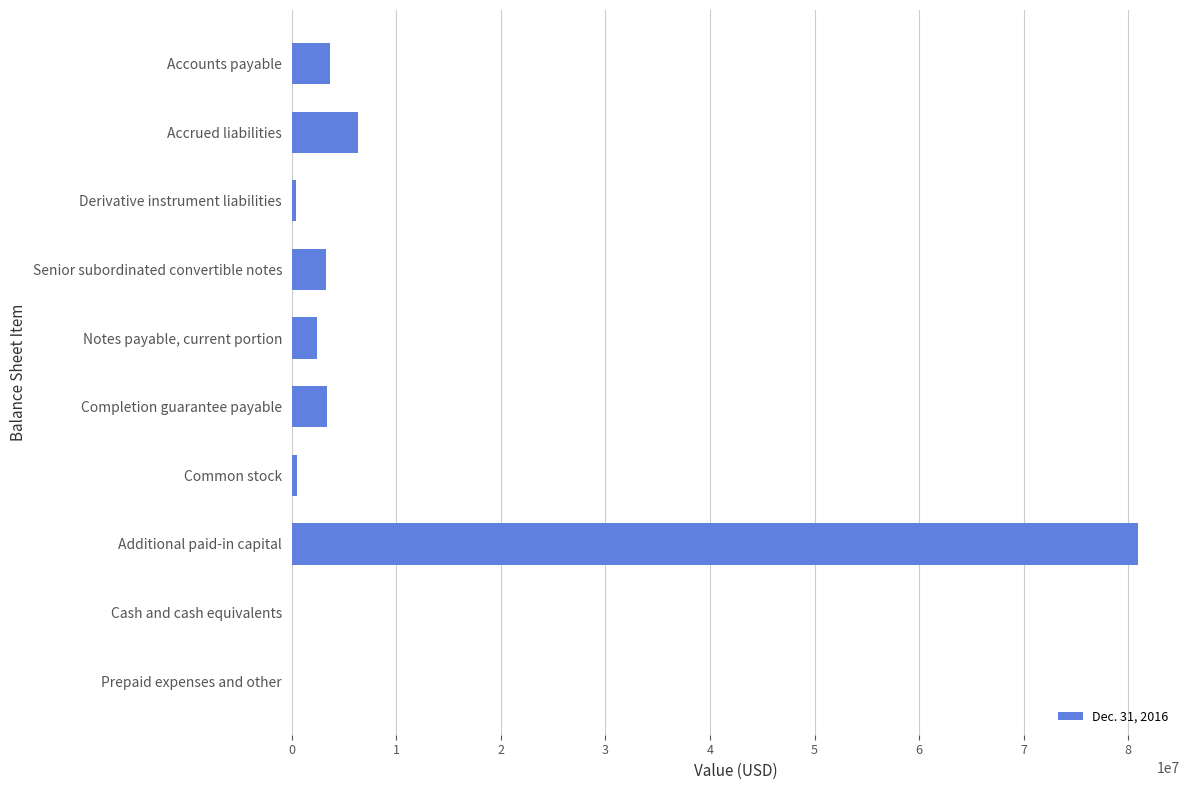

The chart shows a value of 45066379 at Additional paid-in capital. True or false?

False